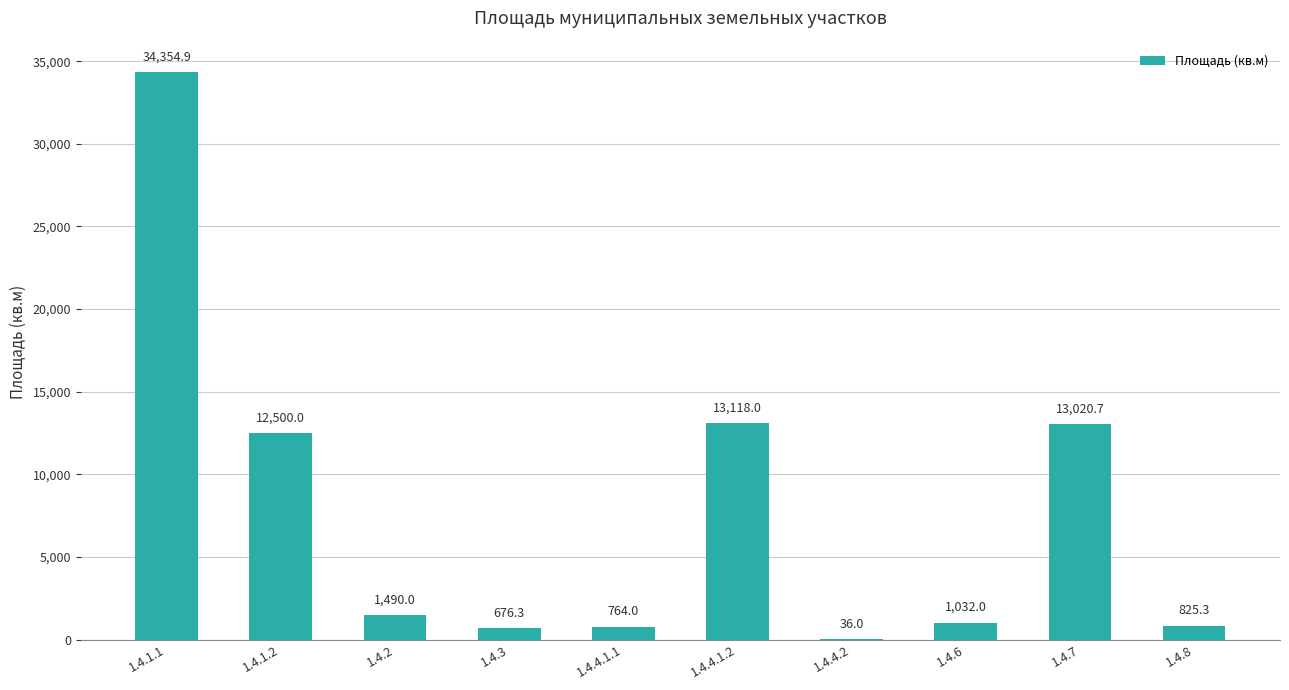

Approximately how many times larger is the value at 1.4.7 compared to 1.4.6?

12.6